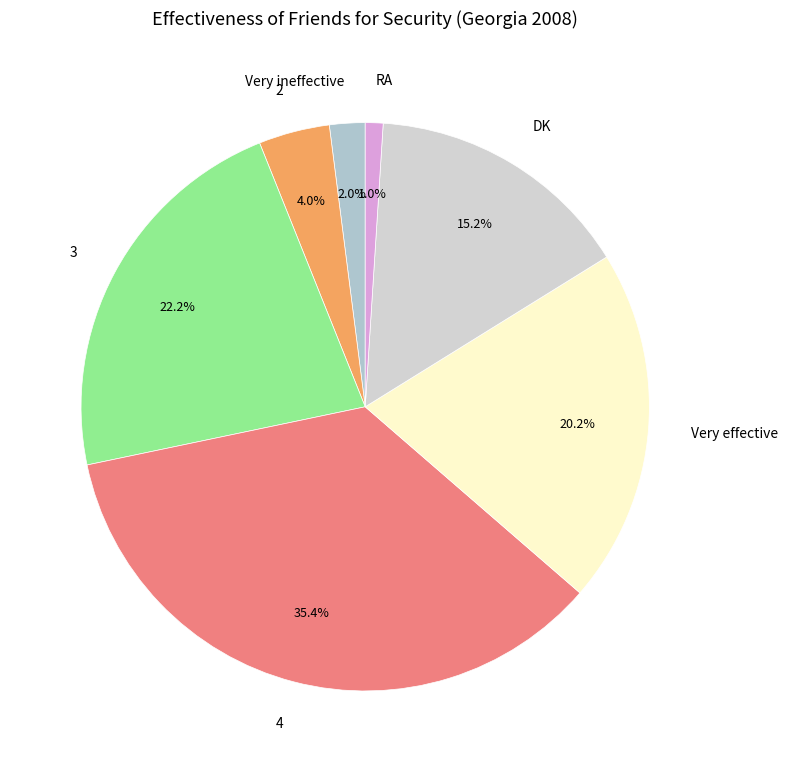

Combined, what portion of the pie is DK and 2?

19.2%